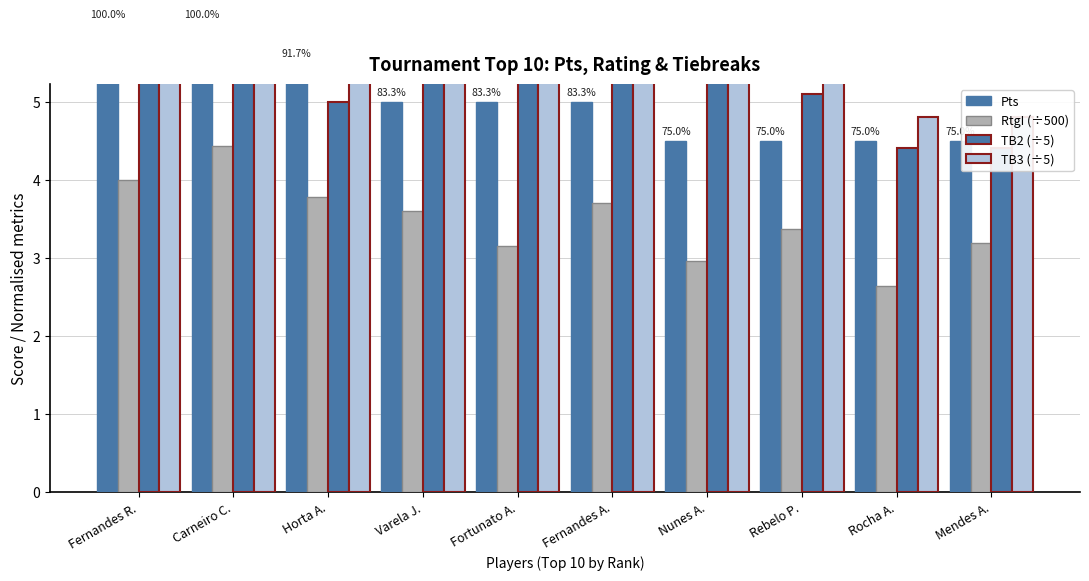

Which category has the highest value in the TB2 (÷5) series?

Varela J.